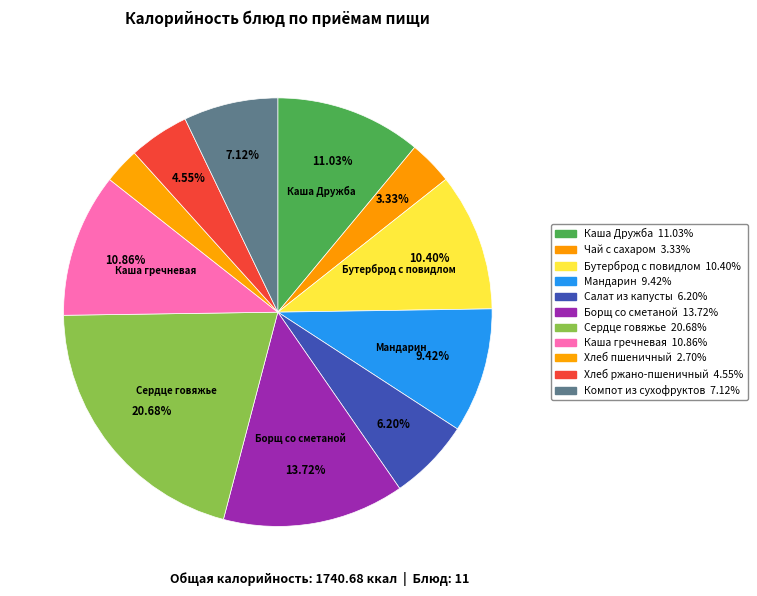

Does Каша гречневая represent more than half of the total?

No